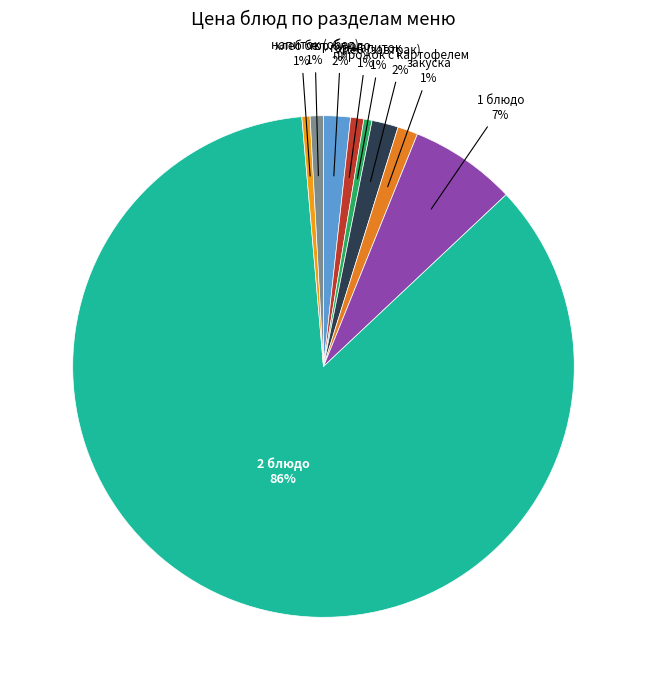

Is it true that гор.напиток is 11% of the pie?

False